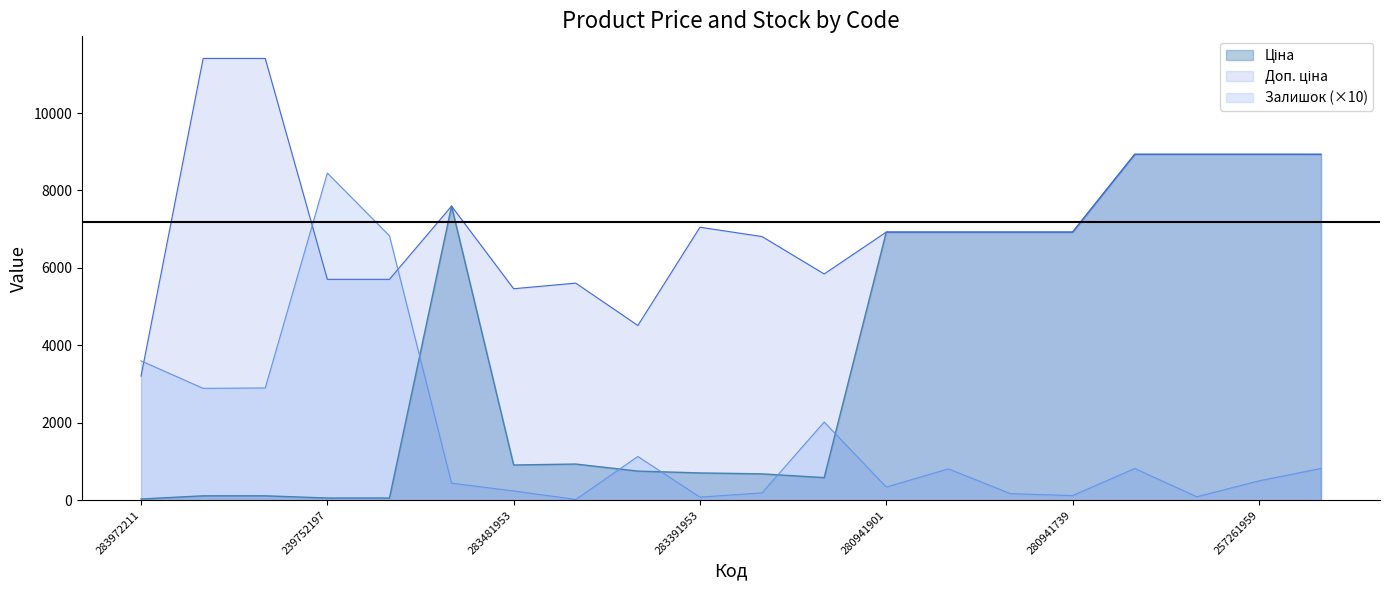

What is the difference between the second highest and second lowest values in the Залишок series?

6750.0